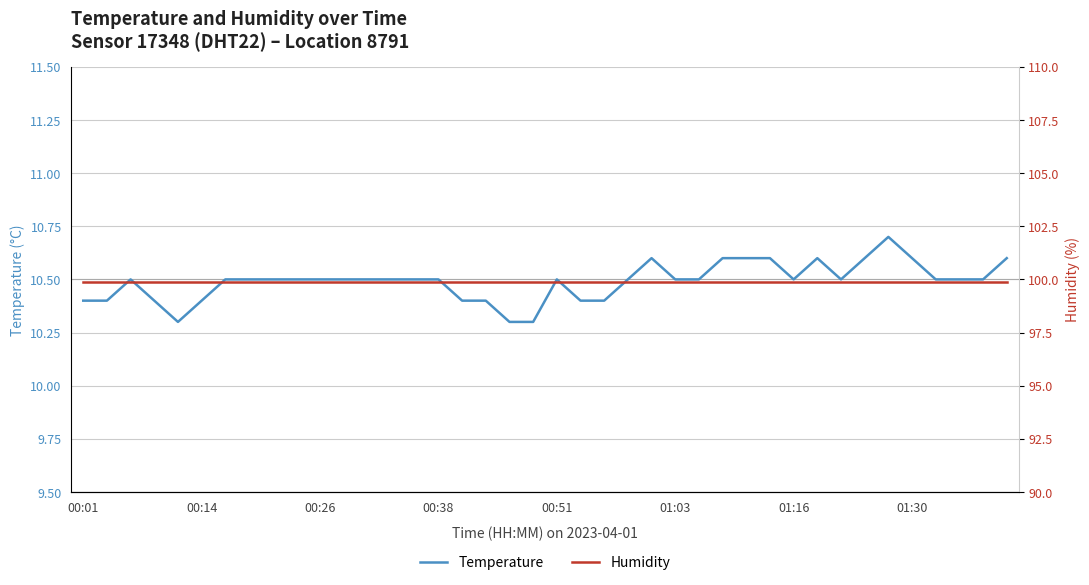

Which series changed the most between 20 and 36?

temperature